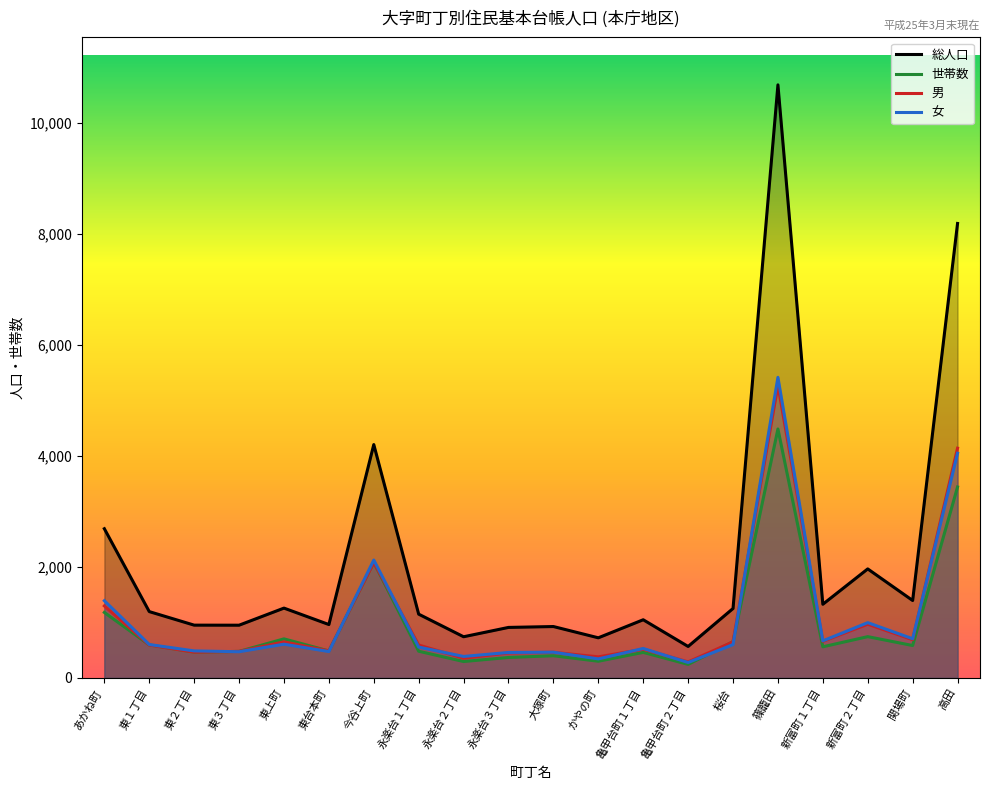

In 総人口, how many points are lower than both neighbors (excluding endpoints)?

7